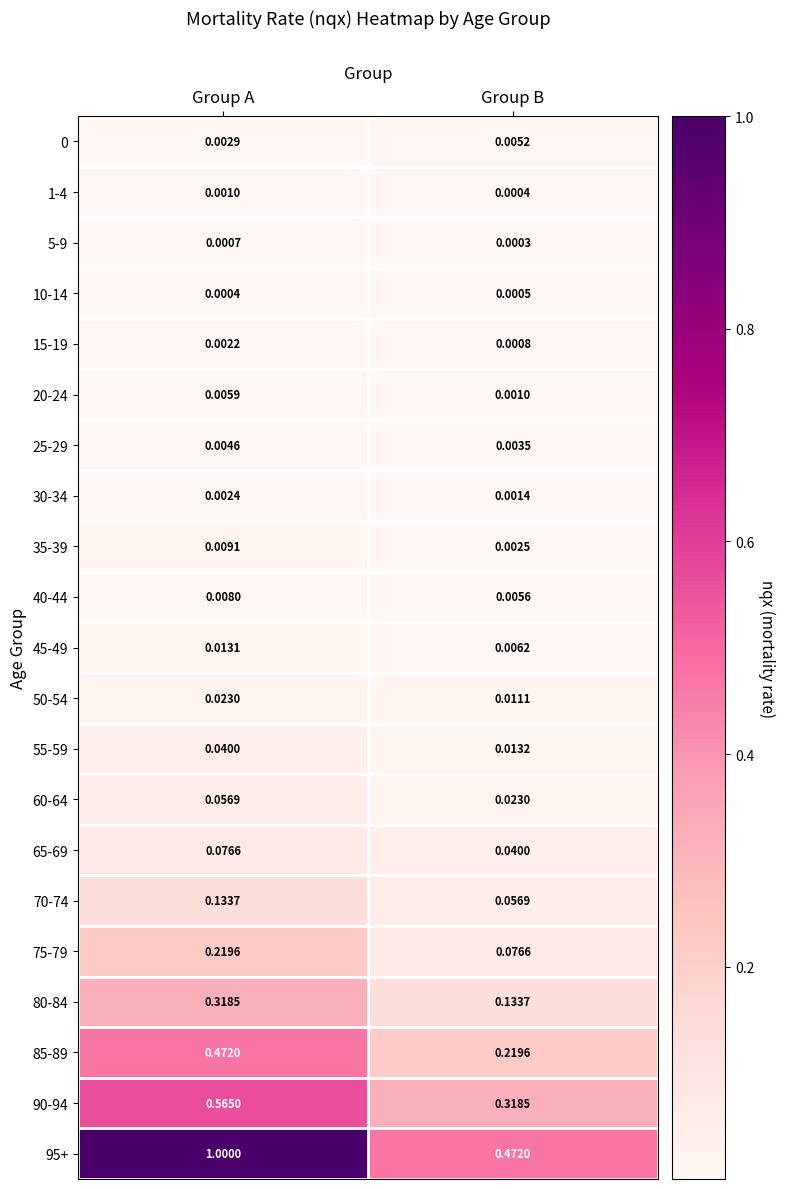

Which series changed the most between Group A and Group B?

95+